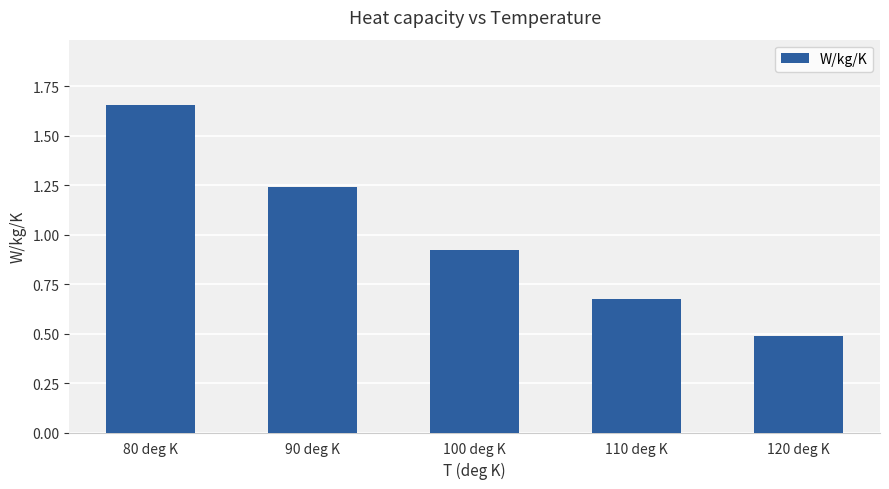

The value at 110 deg K is 1.0. True or false?

False